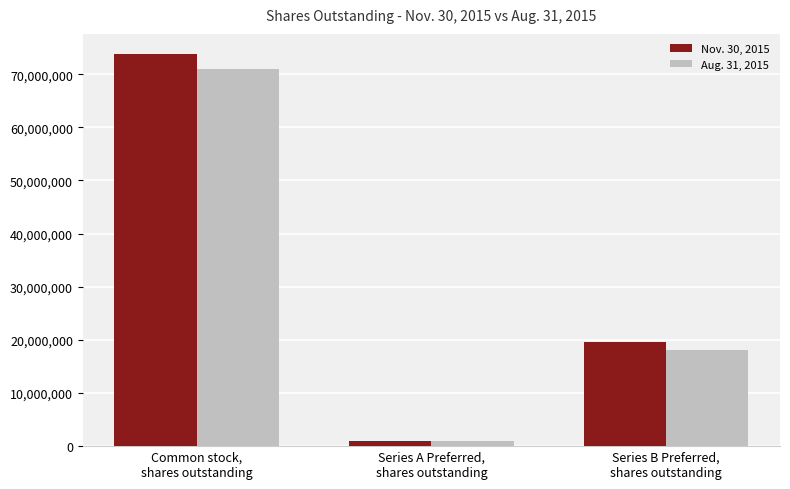

How many bars are there in each group?

2